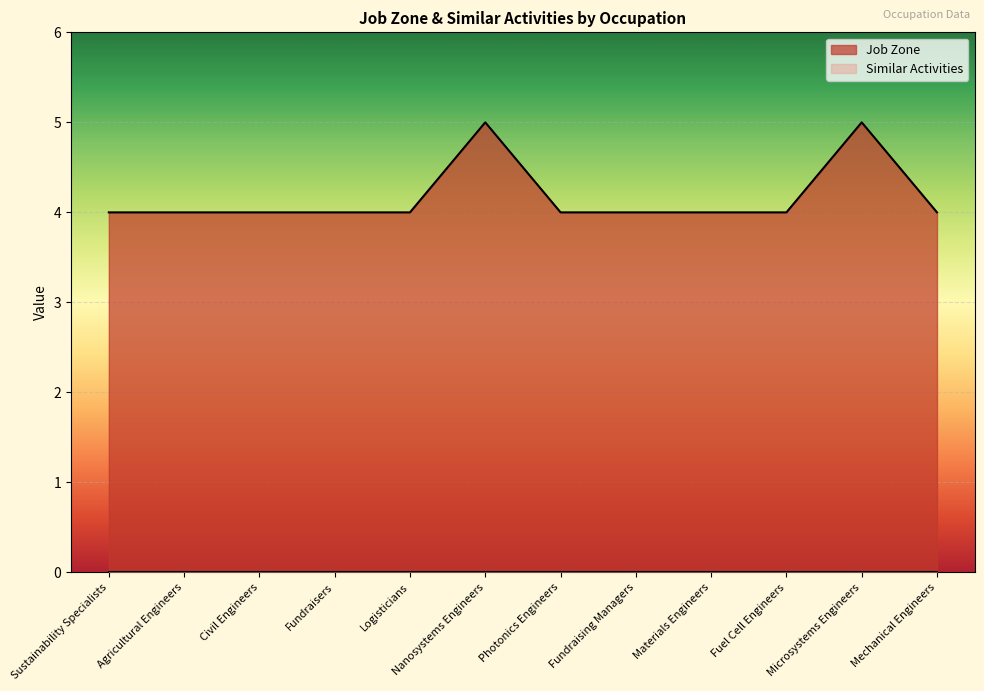

How many values are between 4 and 5?

12